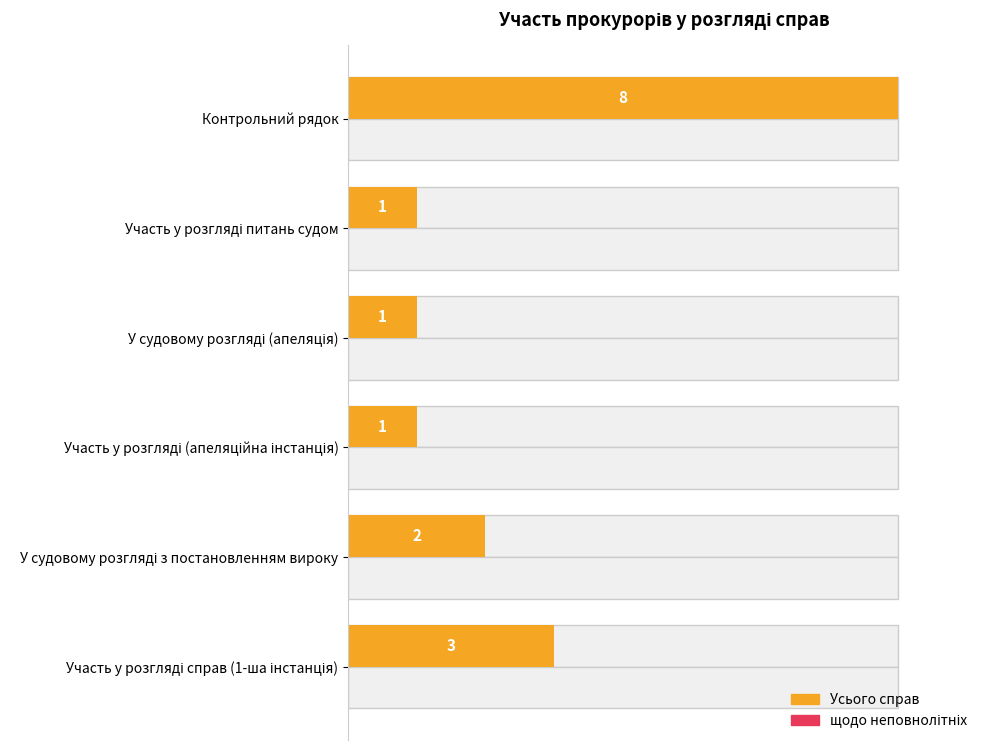

What is the value of the Усього справ bar at the 6th from the left?

8.0